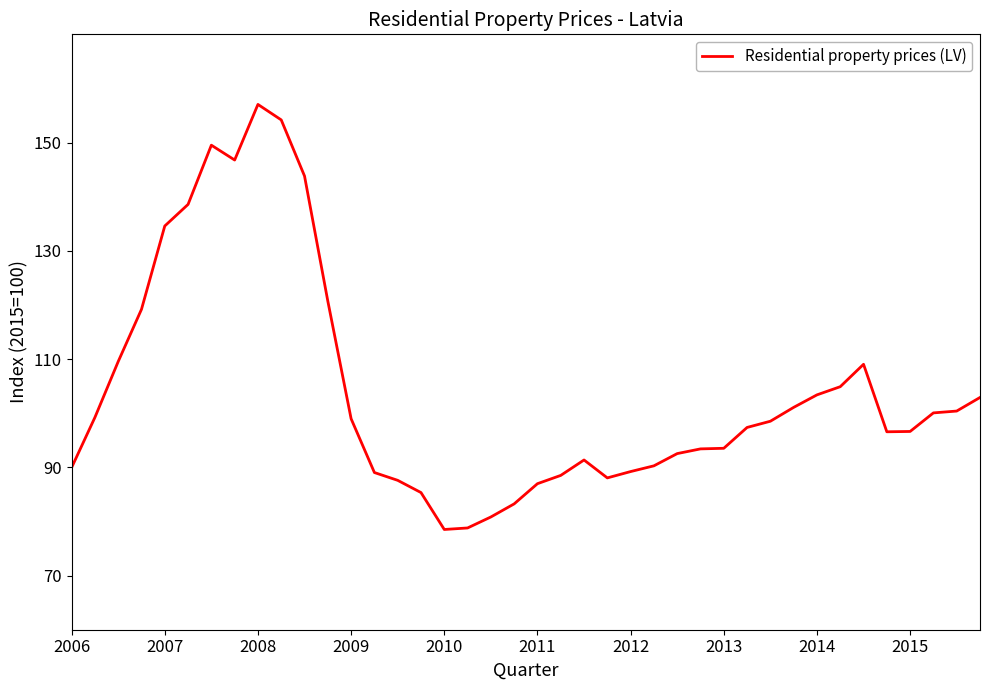

What is the greatest value displayed?

157.1